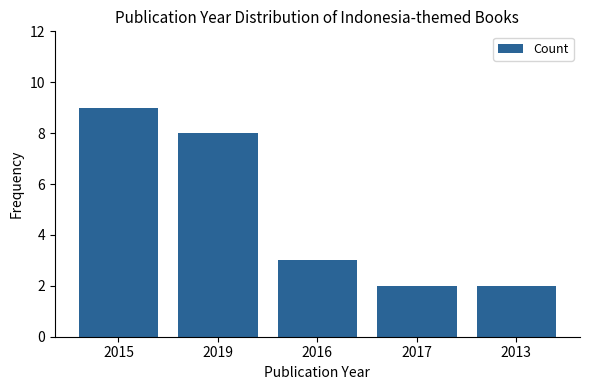

Is it true that the value at 2013 is 2?

True